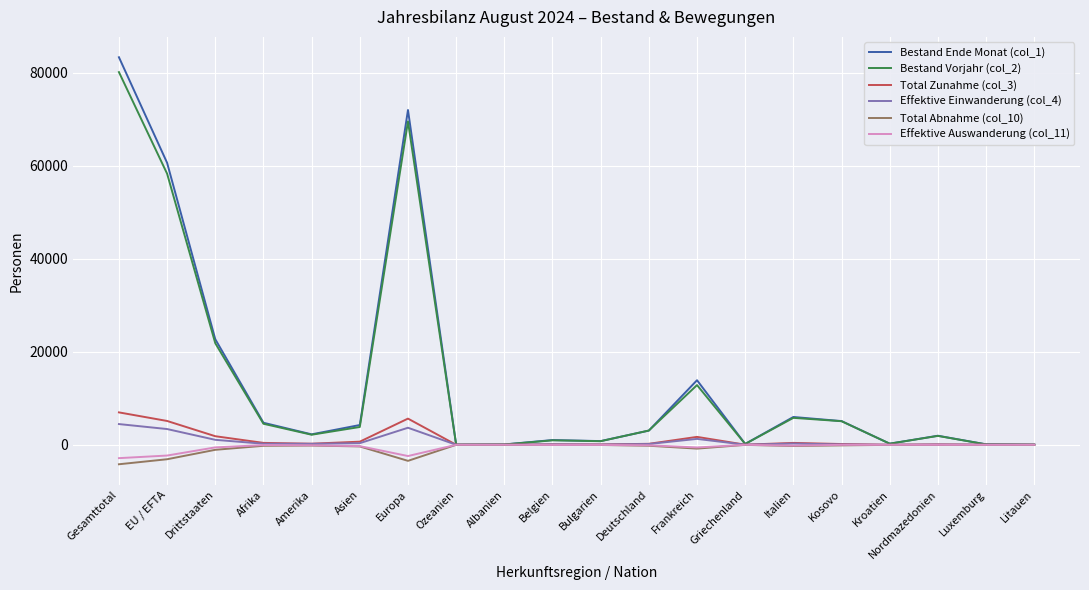

At which category is the sum across all series the highest?

Gesamttotal